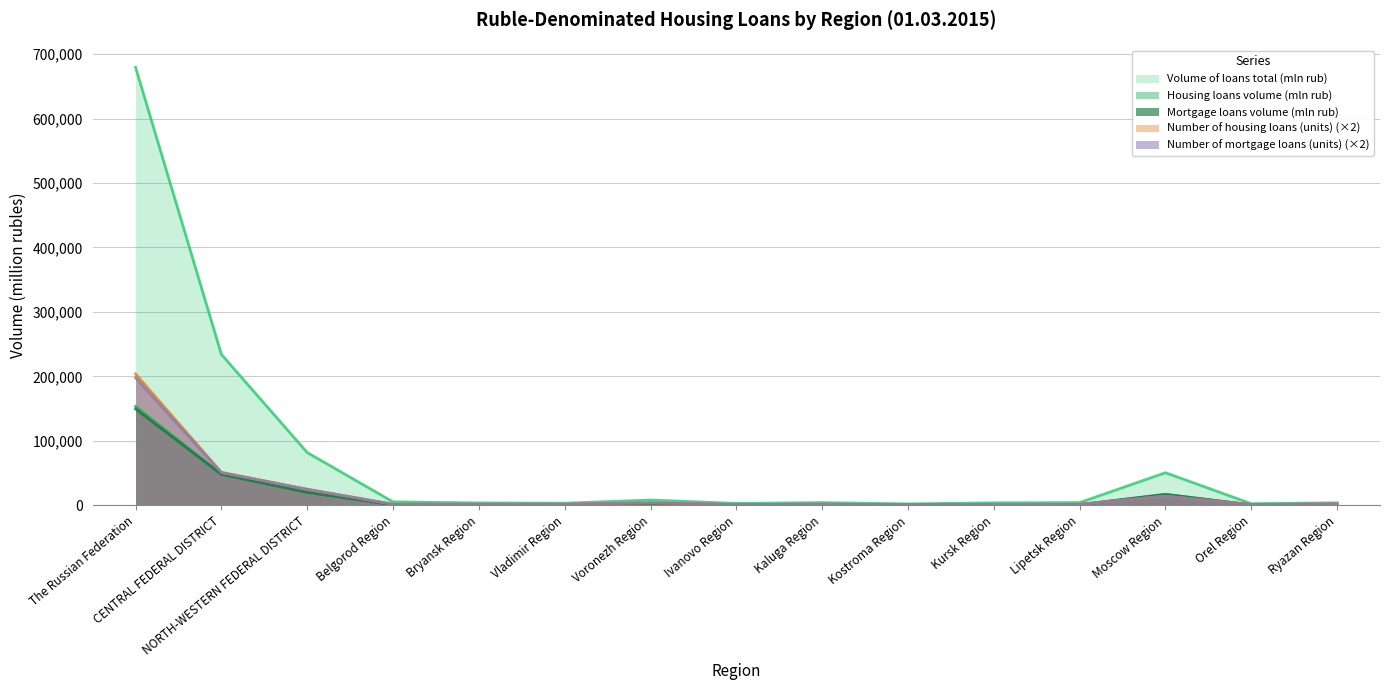

What is the highest value of the Number of housing loans (units) series?

203860.8